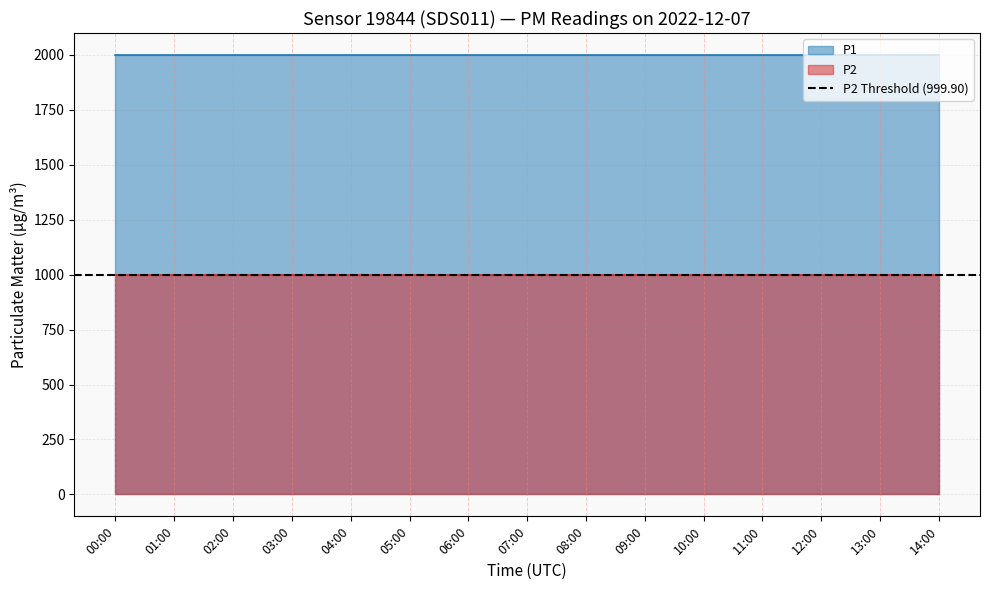

What is the label of the 14th point from the right?

01:00